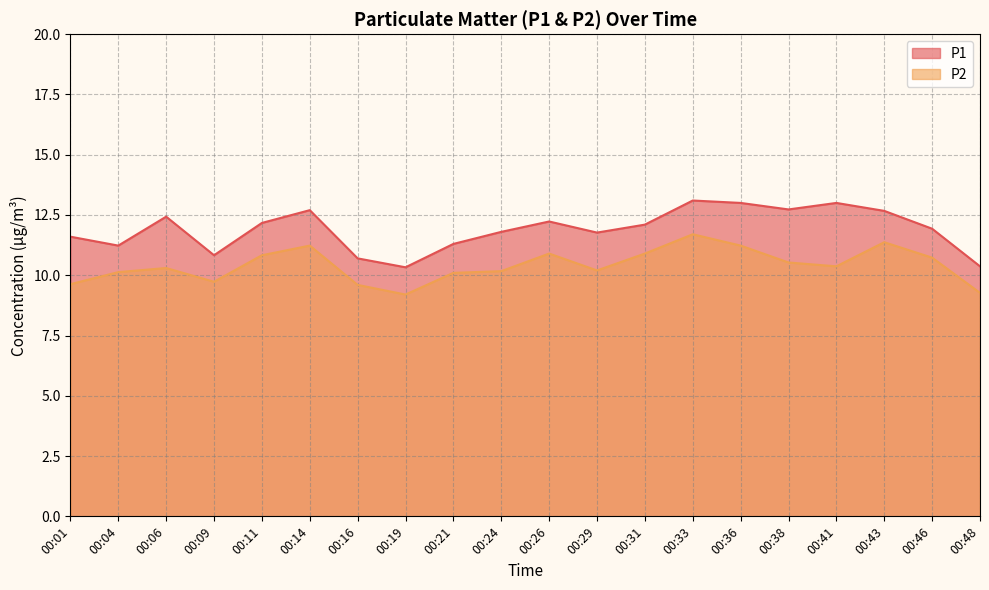

True or false: P2 and P1 cross at least once.

False